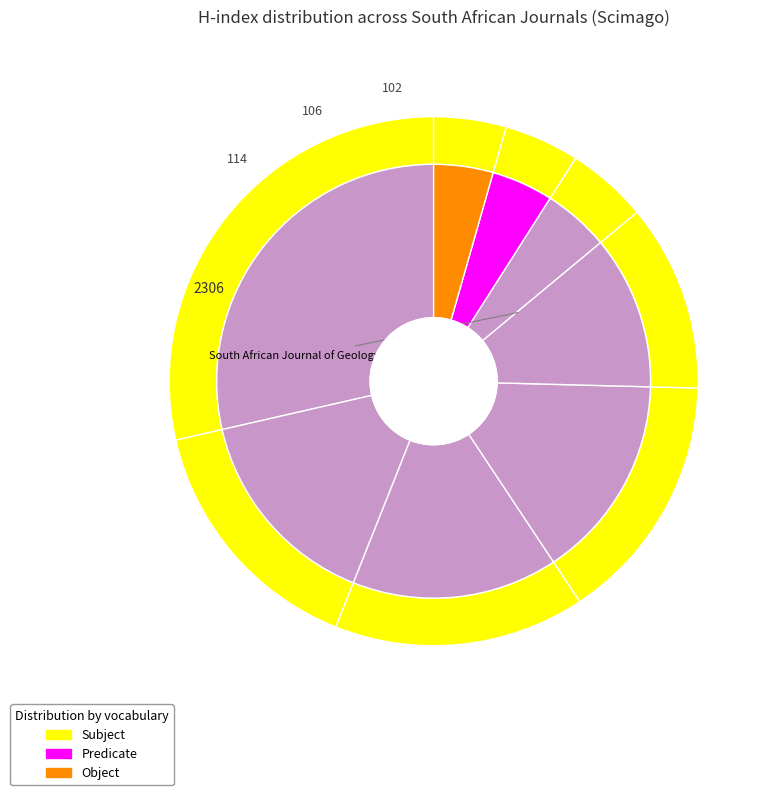

To the nearest percent, what is the difference between the largest and smallest slice percentages?

24%